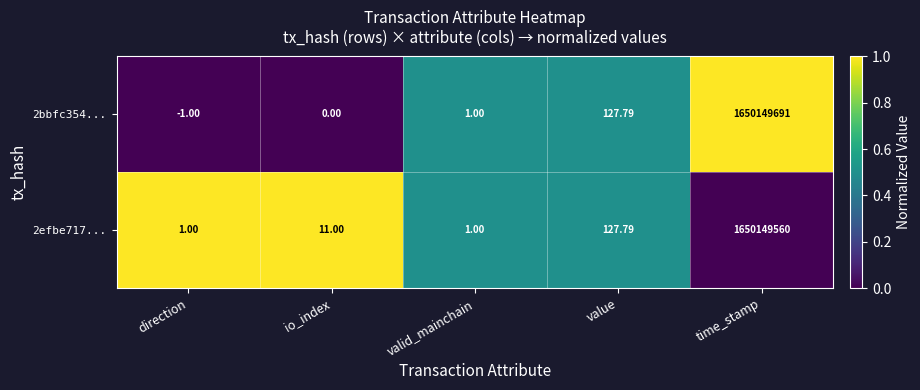

At which category does the chart reach its minimum across all series?

direction